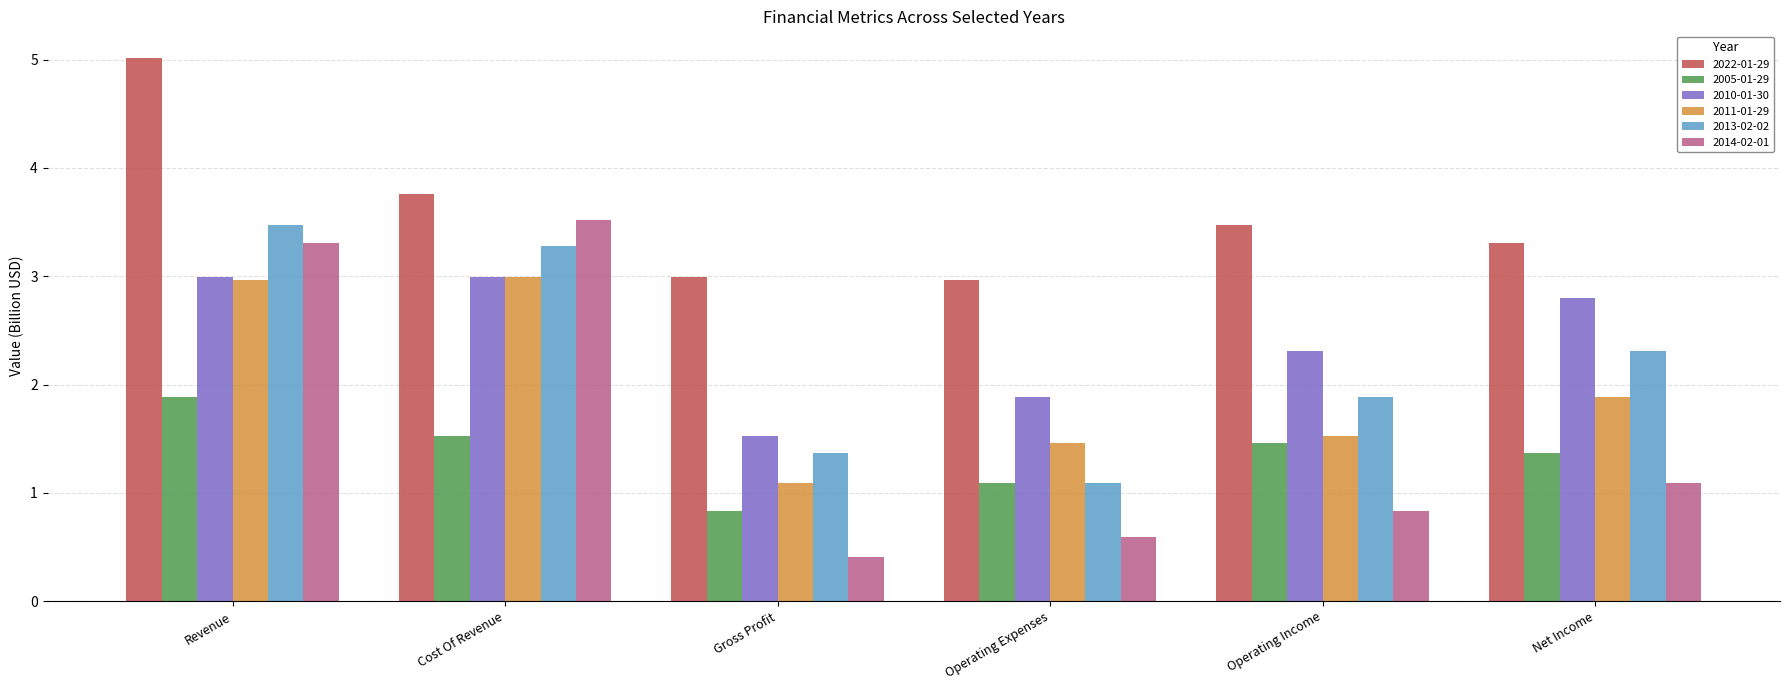

Which series has the largest range (max minus min)?

2014-02-01